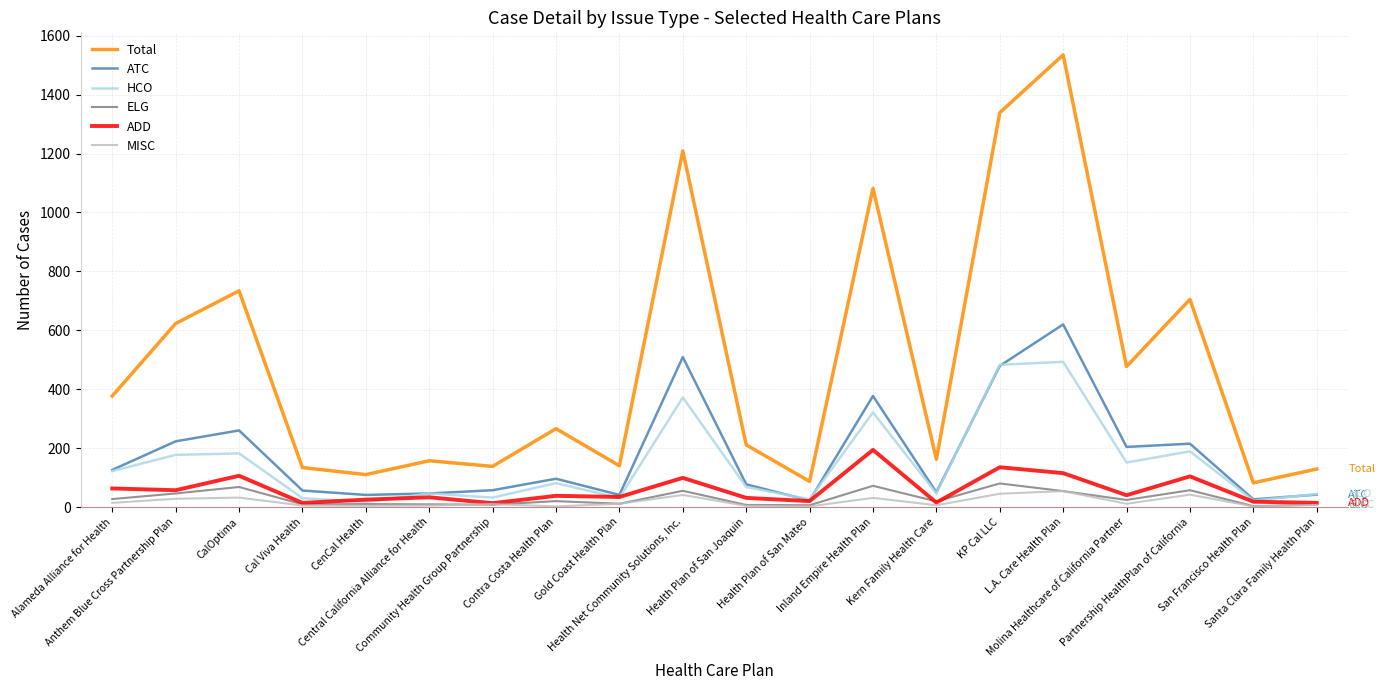

What is the sum of the ATC values at Gold Coast Health Plan and Santa Clara Family Health Plan?

83